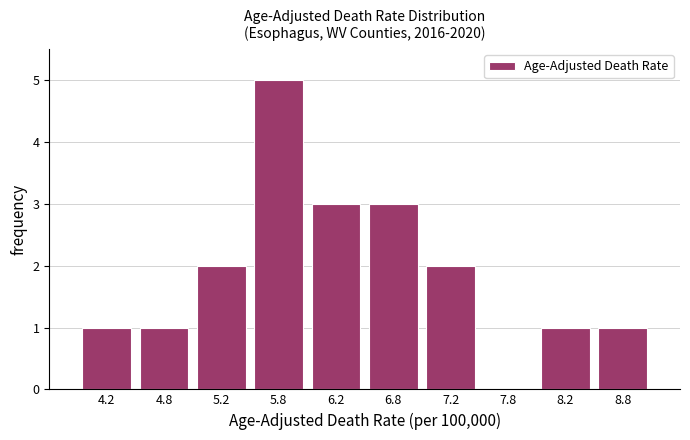

Which range on the x-axis has the tallest bar?

5.5 to 6.0